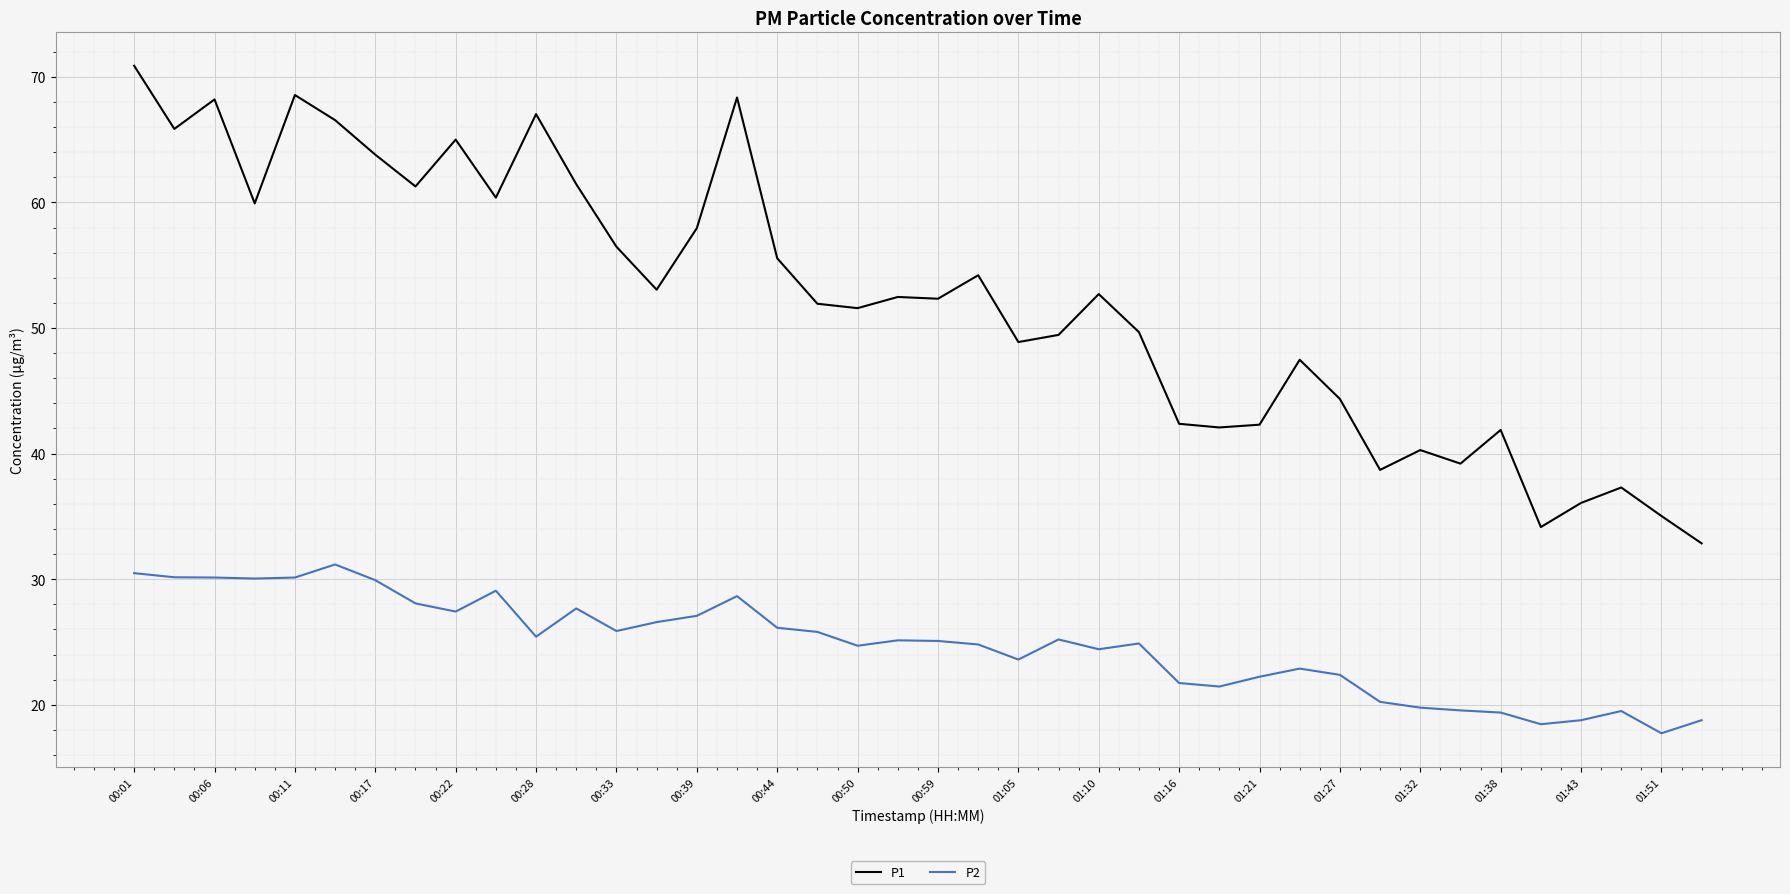

What are all the series names shown in the legend?

P1, P2